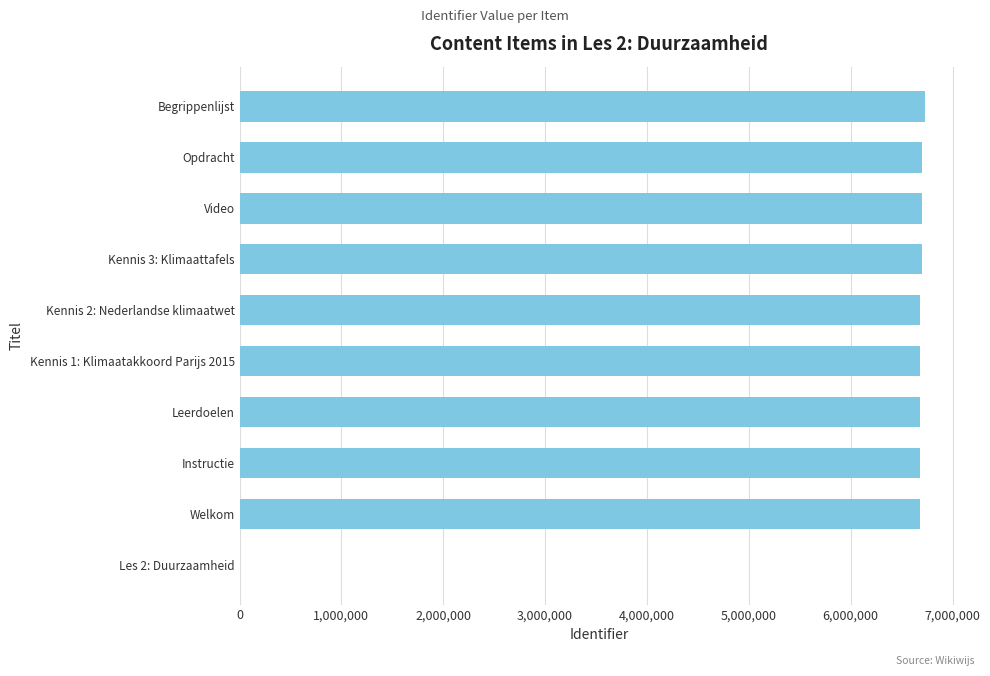

Count the number of data series in this chart.

1